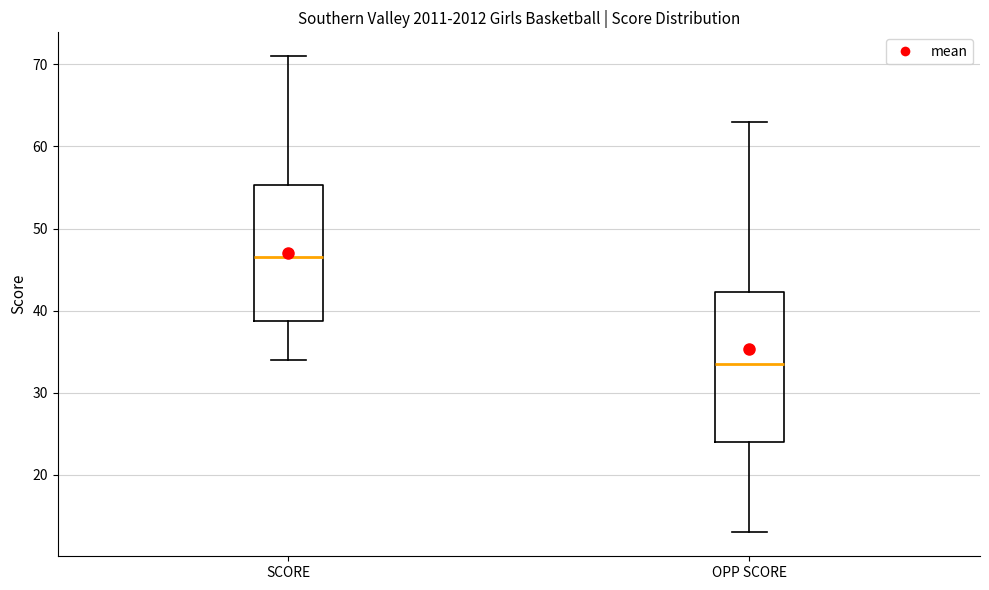

Reading left to right, read every box against the y-axis: the position of its median line, the range the box covers, and the ends of its whiskers. The values are not printed on the chart, so give them approximately, as read against the axis.

SCORE: median 47, box 39 to 55, whiskers 34 to 71
OPP SCORE: median 34, box 24 to 42, whiskers 13 to 63